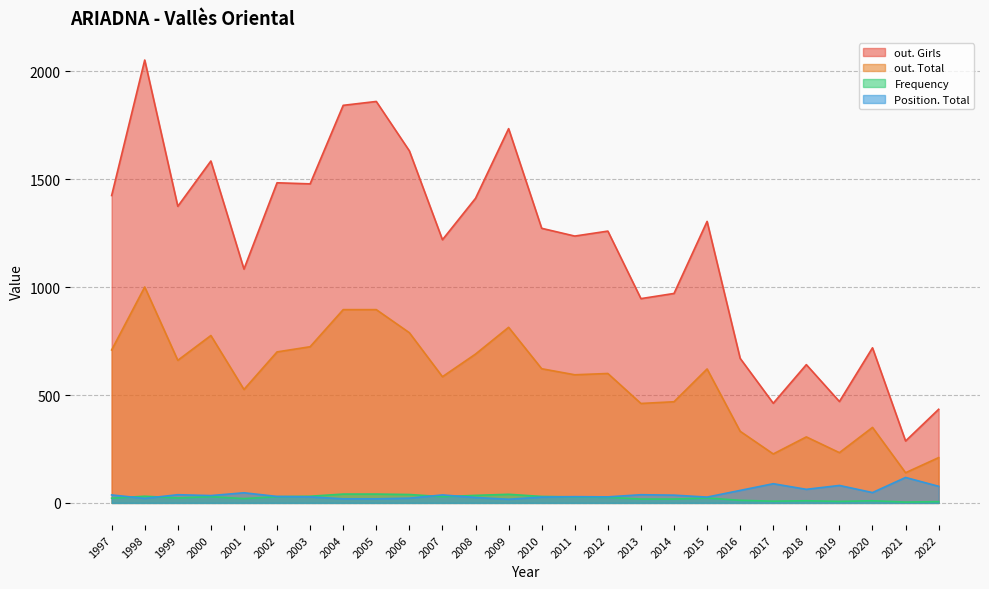

What is the value of the Frequency point at the 7th from the left?

31